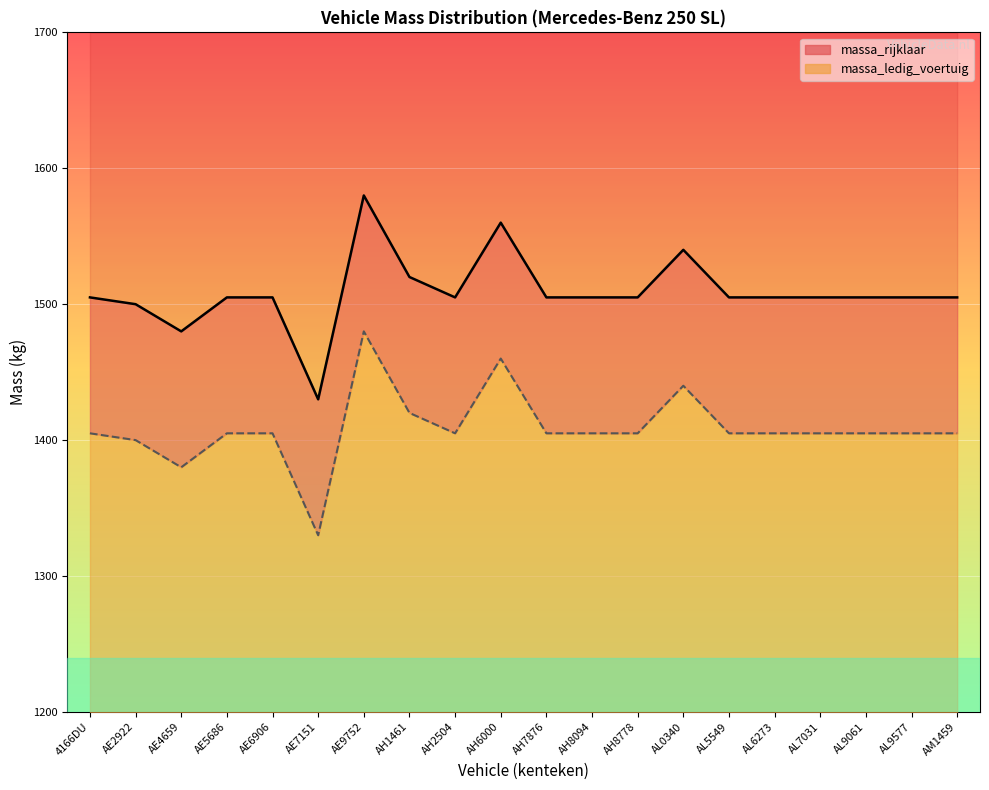

True or false: massa_ledig_voertuig has more than 0 interior local peaks.

True